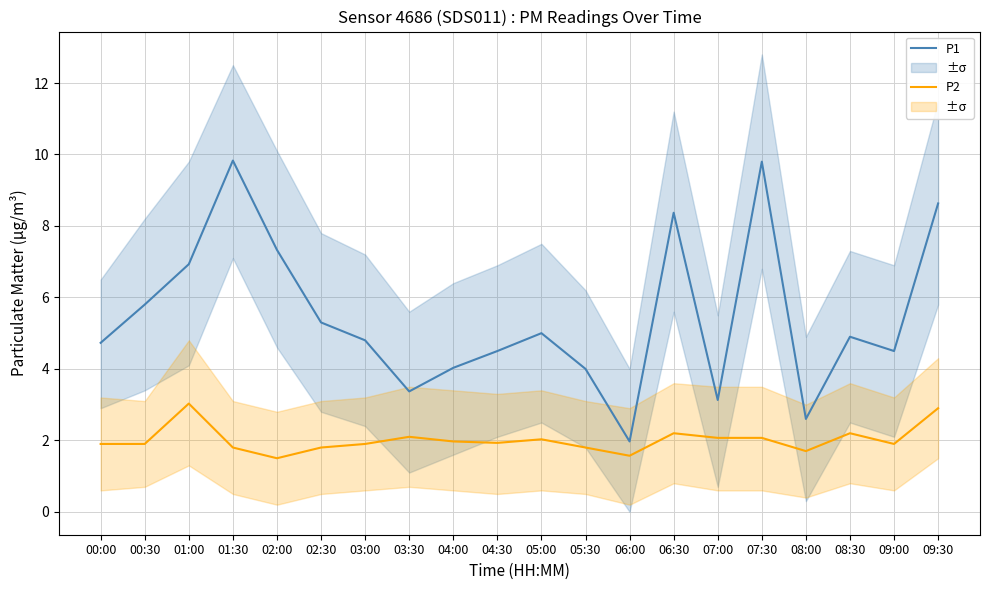

Which series has the largest total across all categories?

P1